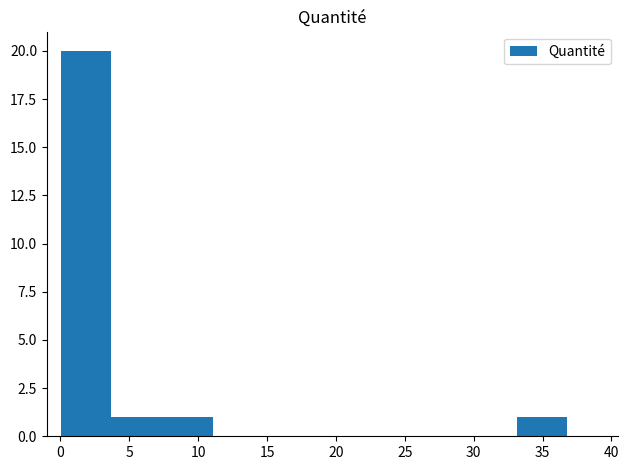

Reading left to right, transcribe this chart: for each bar, give the range it covers on the x-axis and its height. Neither the bar edges nor the heights are printed on the chart, so give them approximately, as read against the axes.

0.0 to 3.5: 20
3.5 to 7.5: 1
7.5 to 11.0: 1
11.0 to 14.5: 0
14.5 to 18.5: 0
18.5 to 22.0: 0
22.0 to 26.0: 0
26.0 to 29.5: 0
29.5 to 33.0: 0
33.0 to 37.0: 1